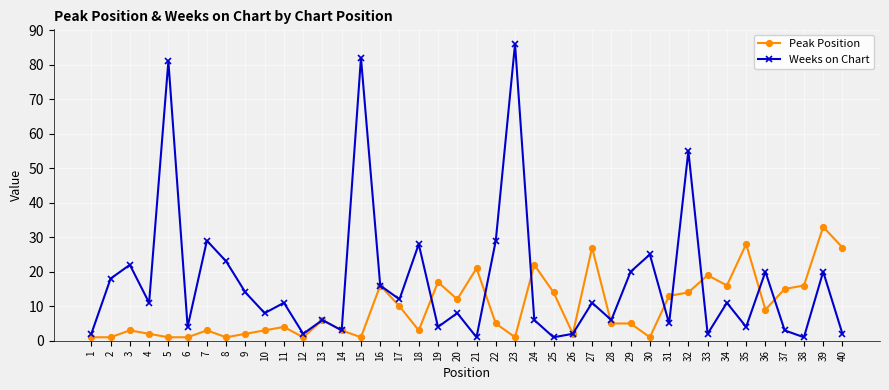

At which category is the sum across all series the highest?

23